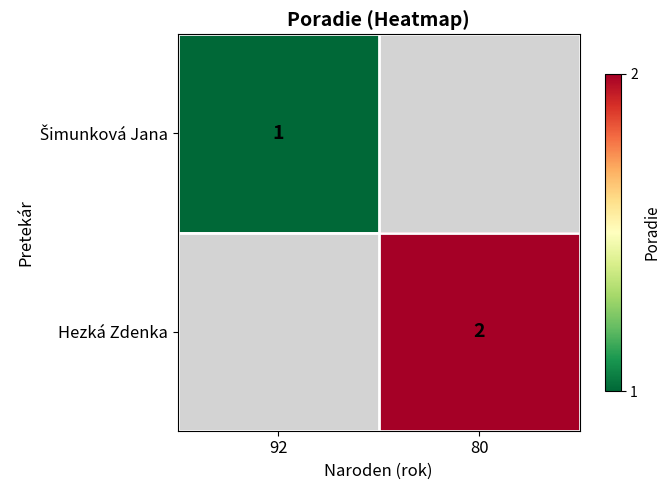

True or false: Hezká Zdenka has a value of 2 at 80.

True